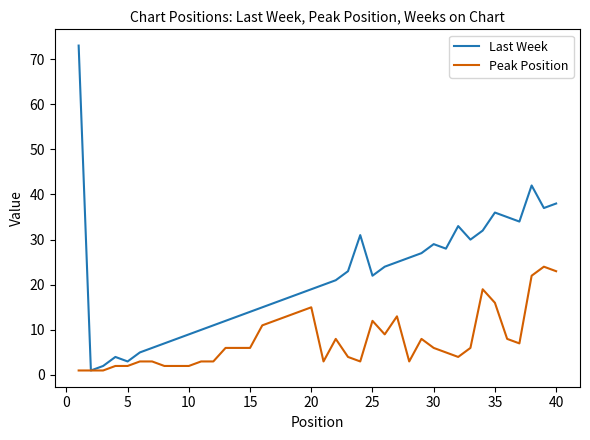

Which series has the largest range (max minus min)?

Last Week